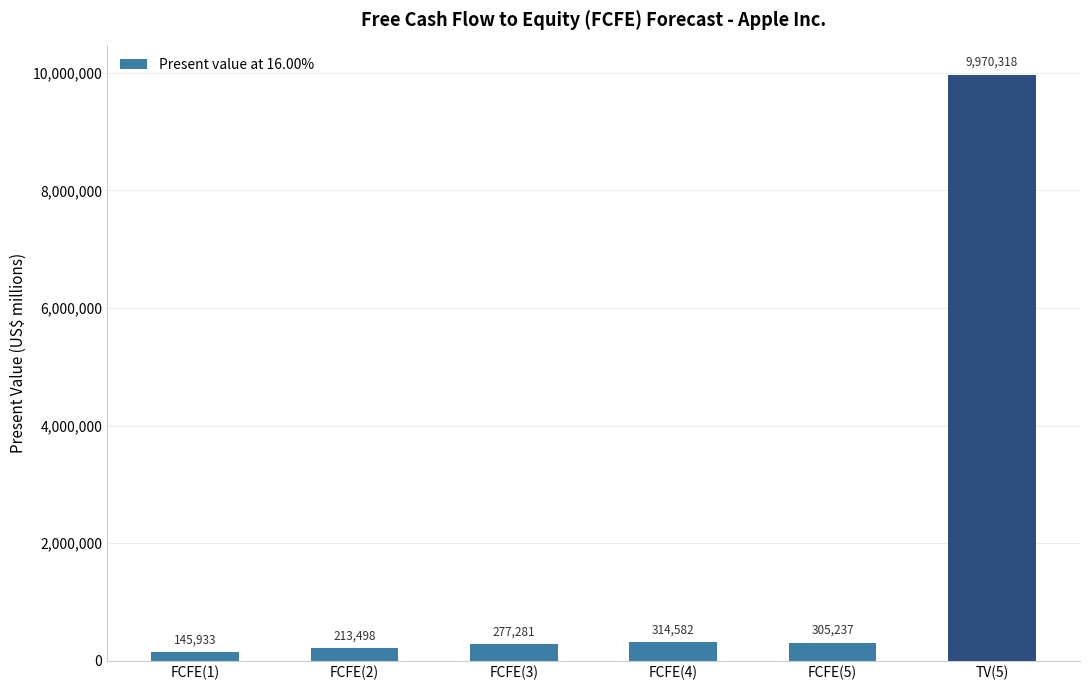

At which label is the value closest to 5058125?

FCFE(4)